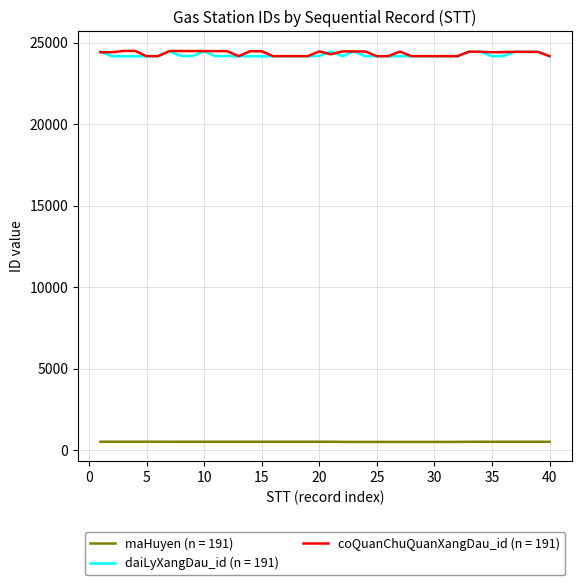

True or false: maHuyen (n = 191) and coQuanChuQuanXangDau_id (n = 191) intersect in this chart.

False